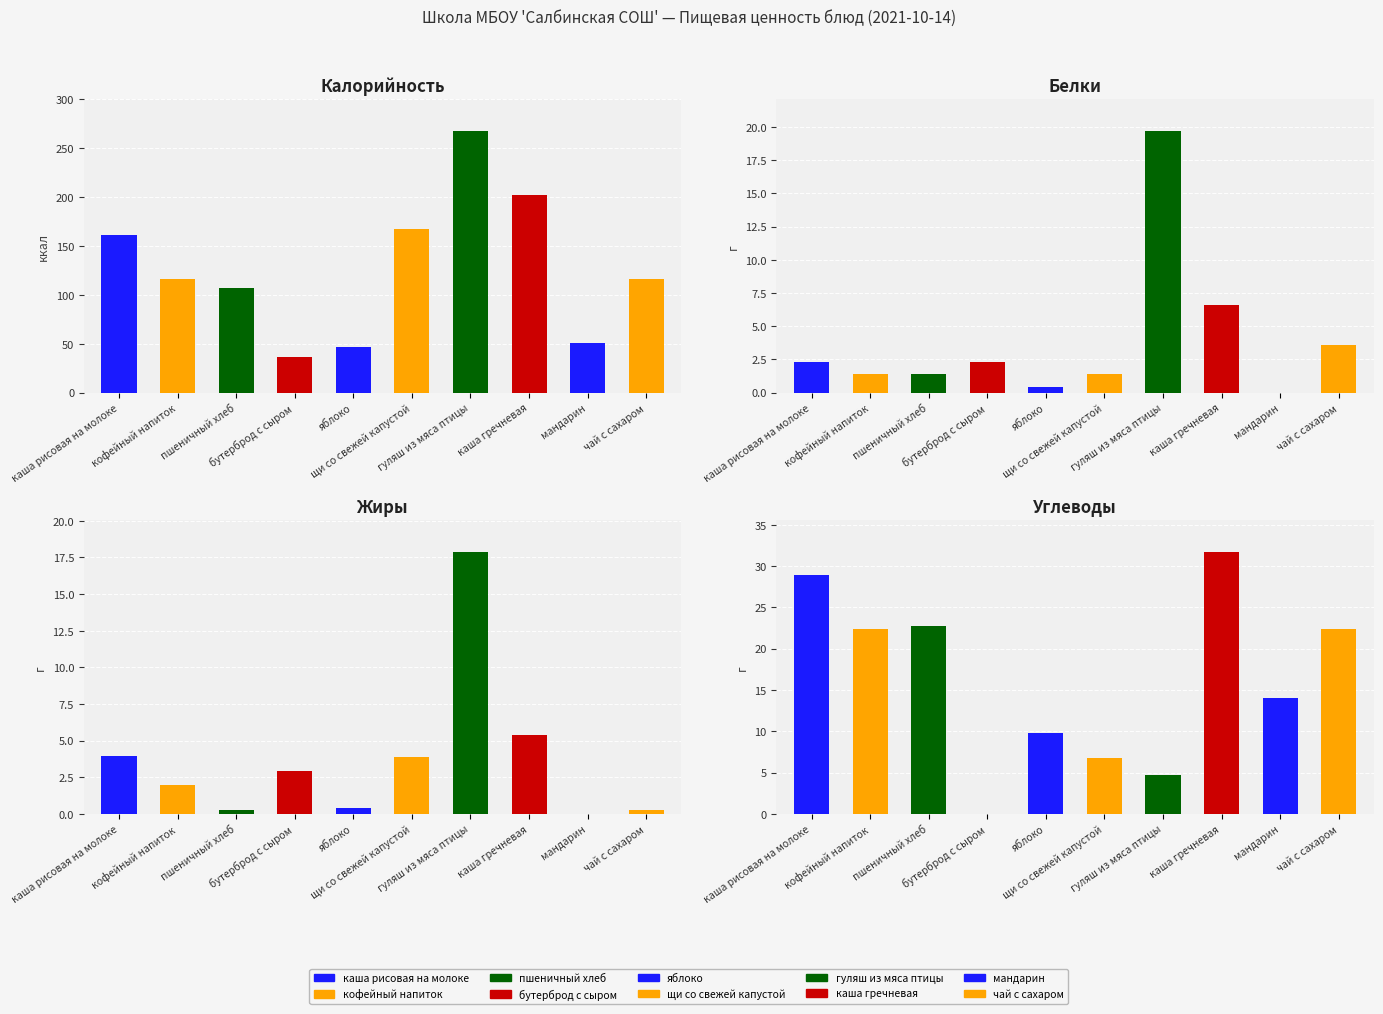

What position from the left is бутерброд с сыром?

4